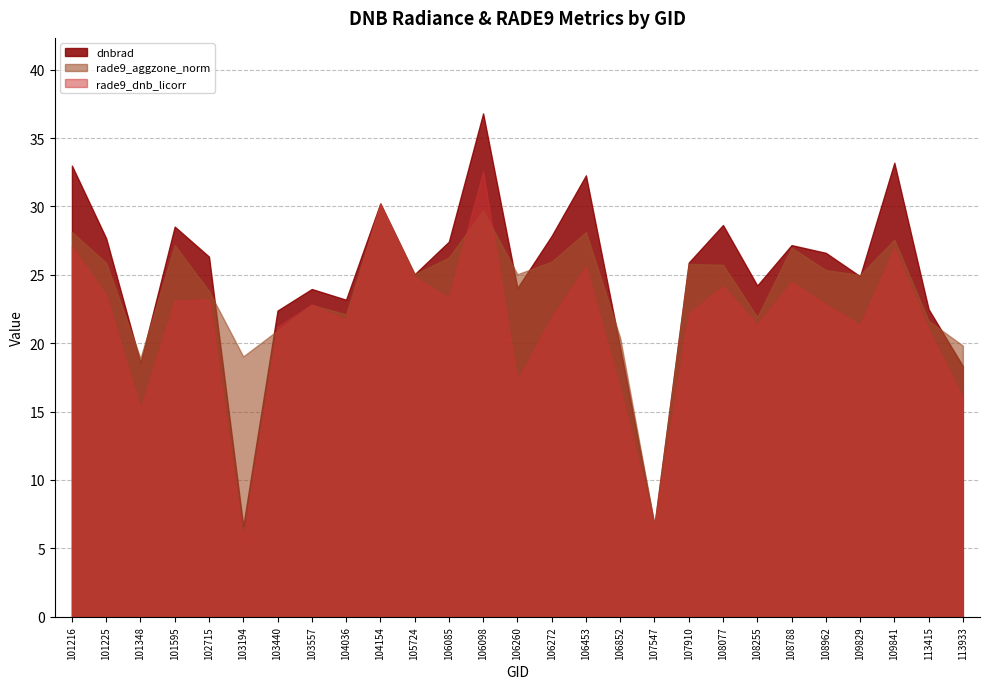

What is the value of the dnbrad point at the 26th from the left?

22.5